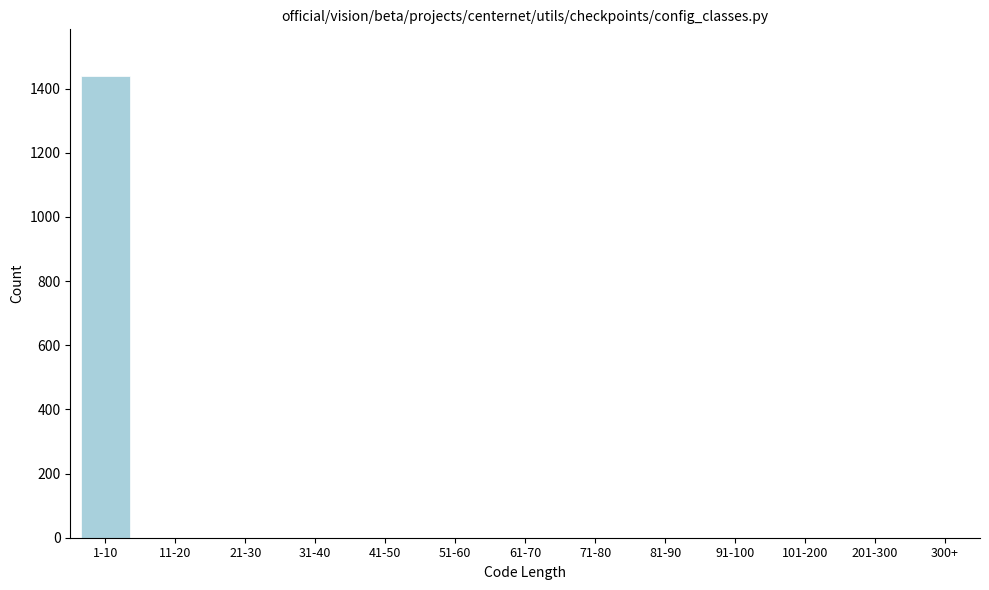

Reading left to right, extract all data points from this chart.

1-10=1440	11-20=0	21-30=0	31-40=0	41-50=0	51-60=0	61-70=0	71-80=0	81-90=0	91-100=0	101-200=0	201-300=0	300+=0